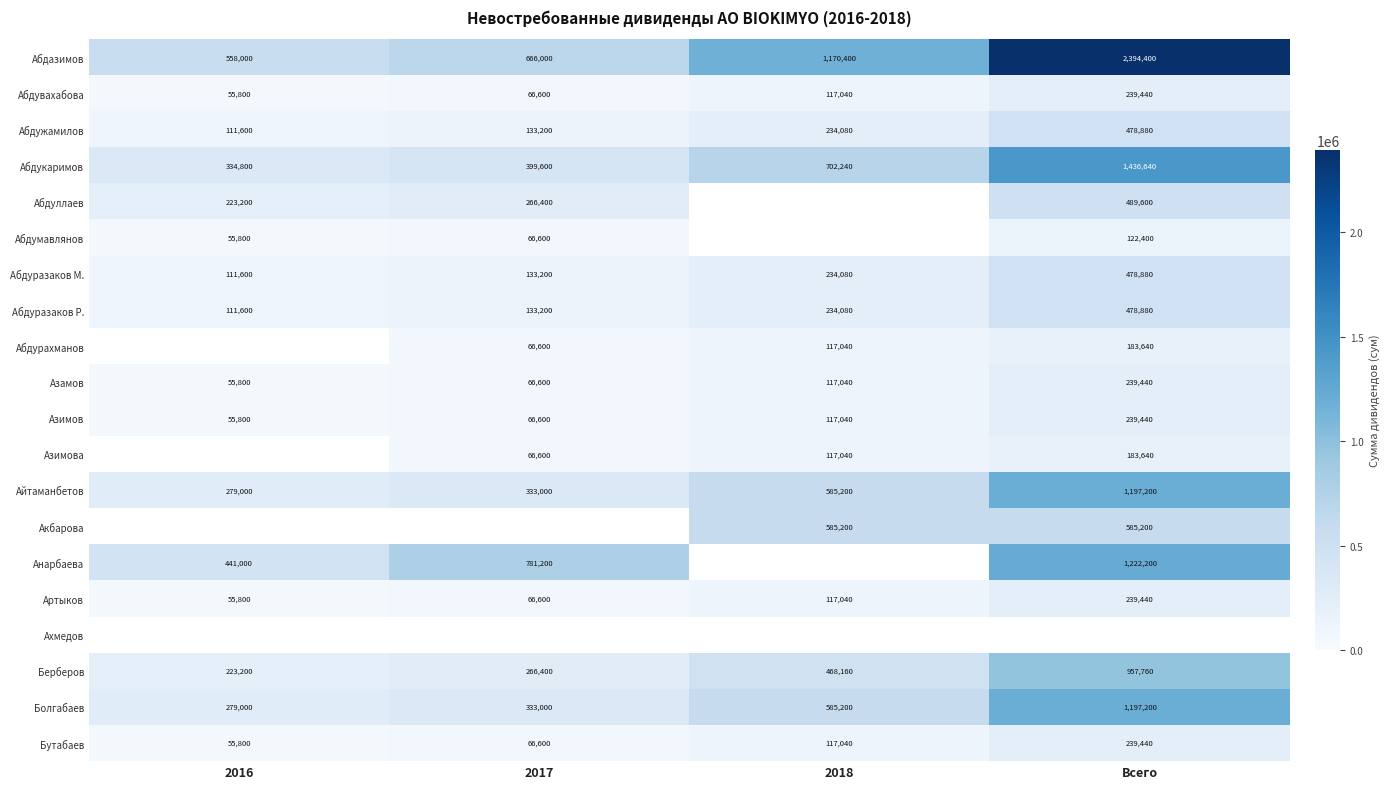

What is the difference between the highest and lowest values at 2018?

1053360.0